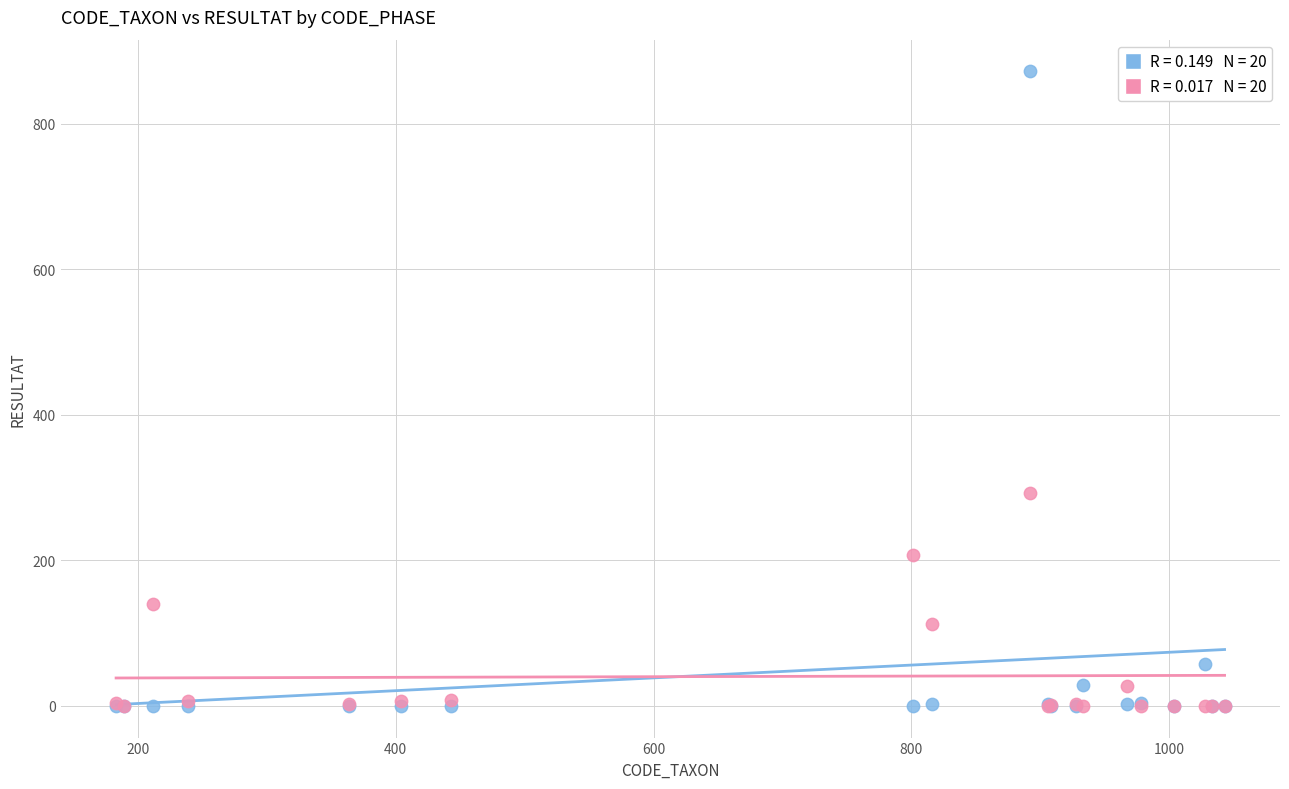

Across all series, what Y value is closest to 436?

292